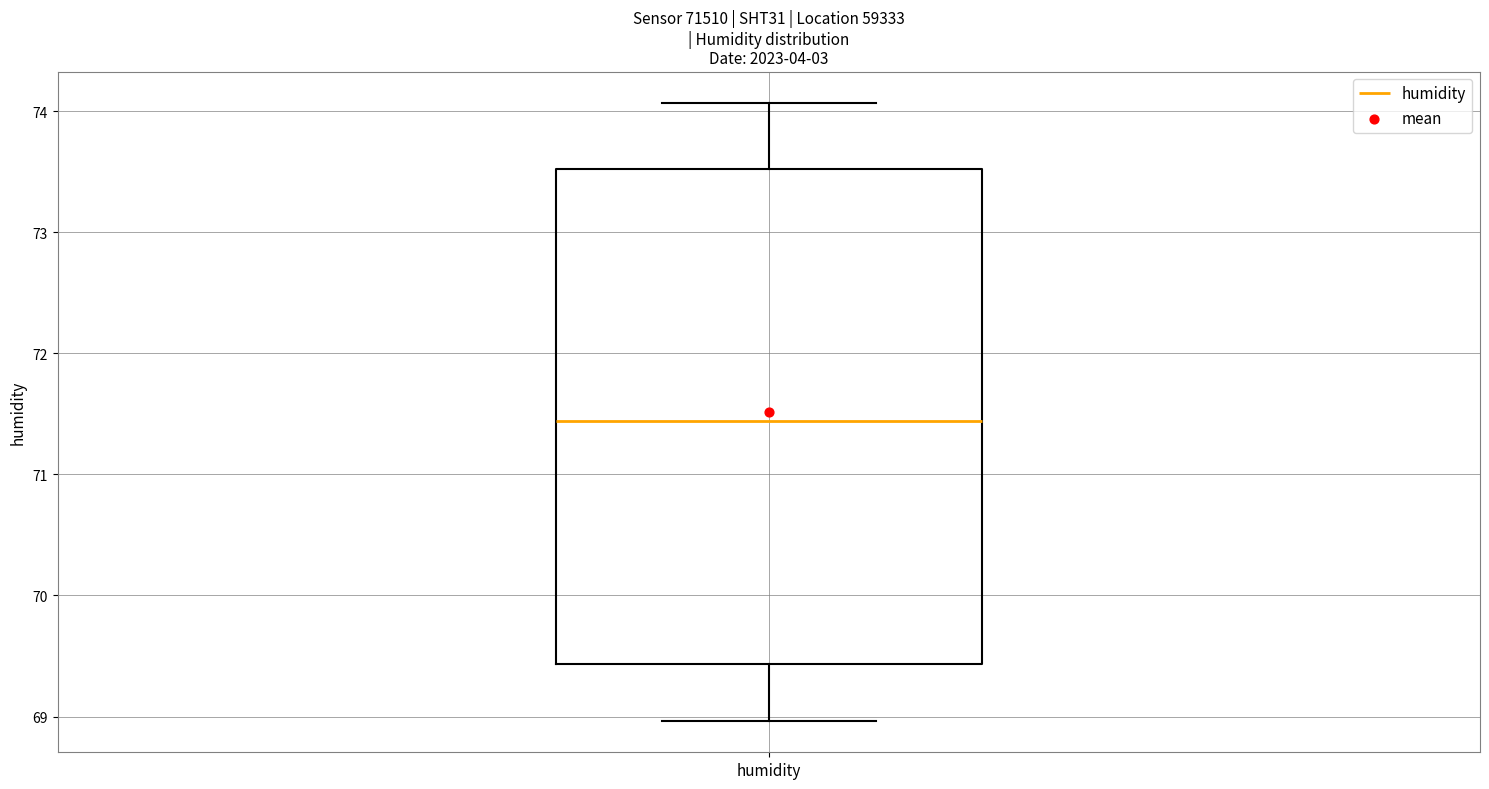

Transcribe this box plot: give where the median line is, the range the box spans, and where the two whiskers end, as read against the y-axis. The values are not printed on the chart, so give them approximately, as read against the axis.

median 71.4, box 69.4 to 73.5, whiskers 69.0 to 74.1